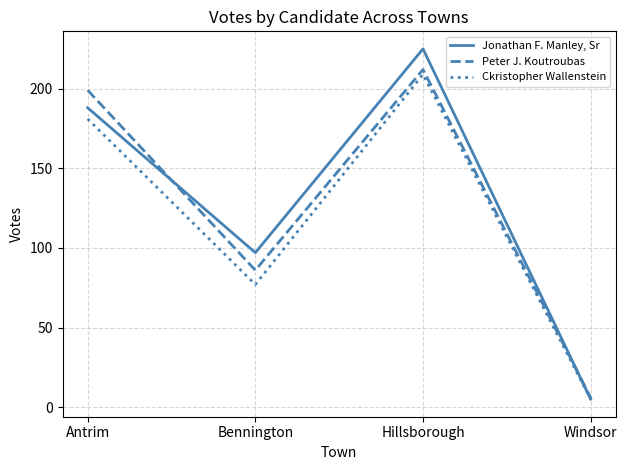

Does the chart have visible grid lines?

Yes